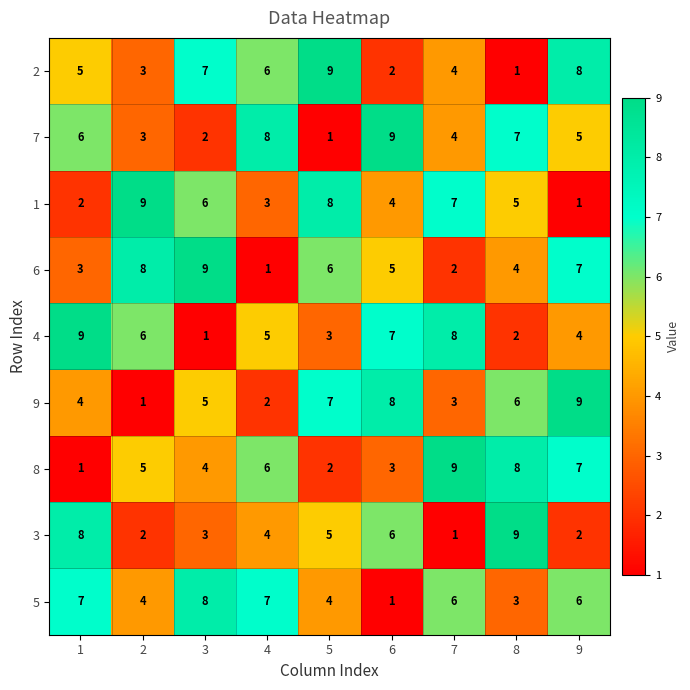

What is the average value of the 8 series?

5